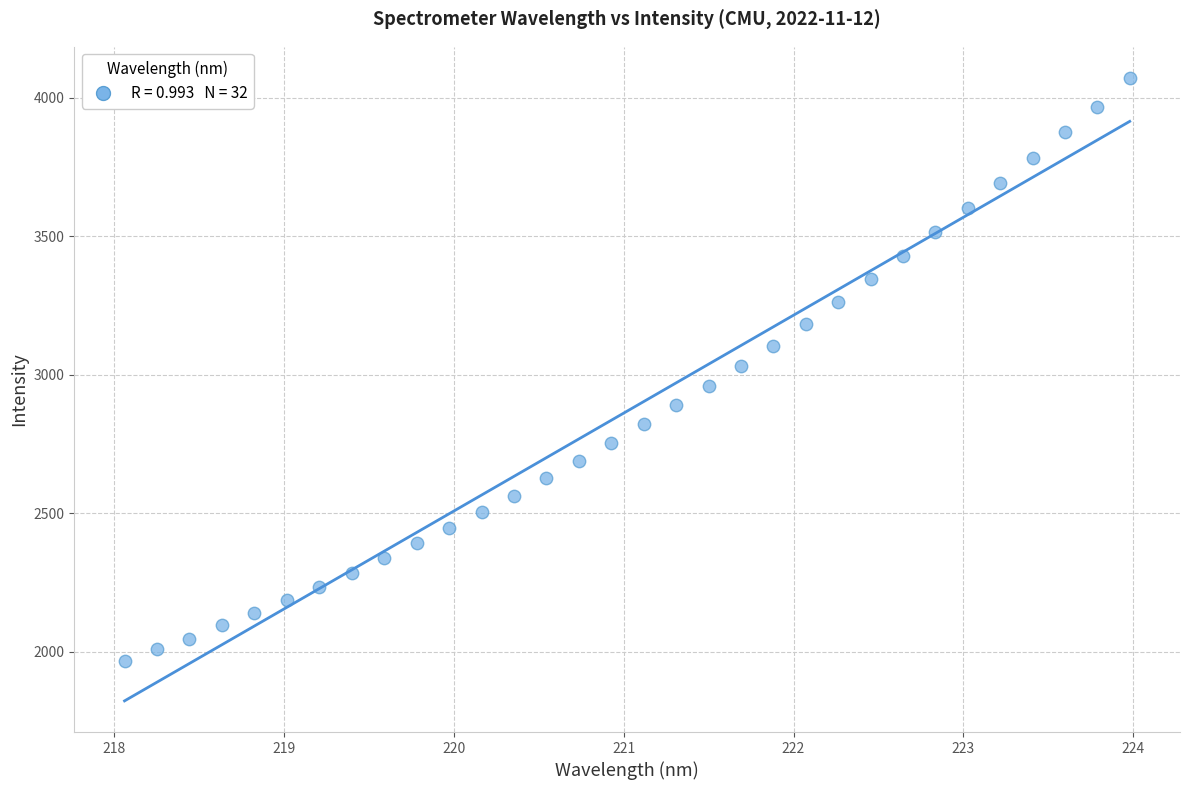

What is the range of Y values (max minus min)?

2105.7